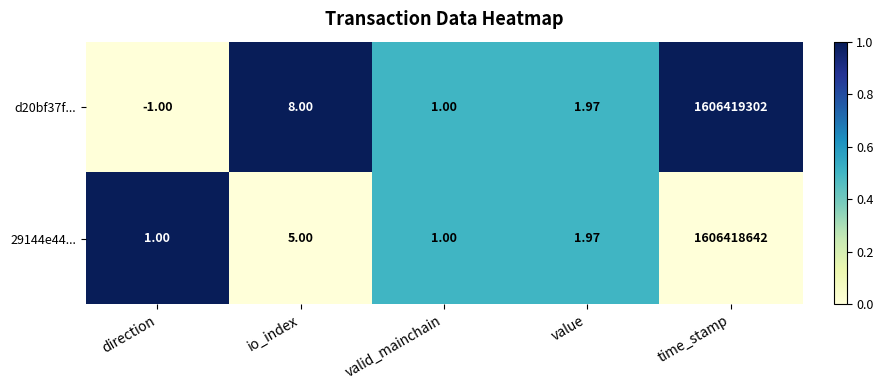

Is the value of d20bf37f... at direction greater than the value of 29144e44... at direction?

No